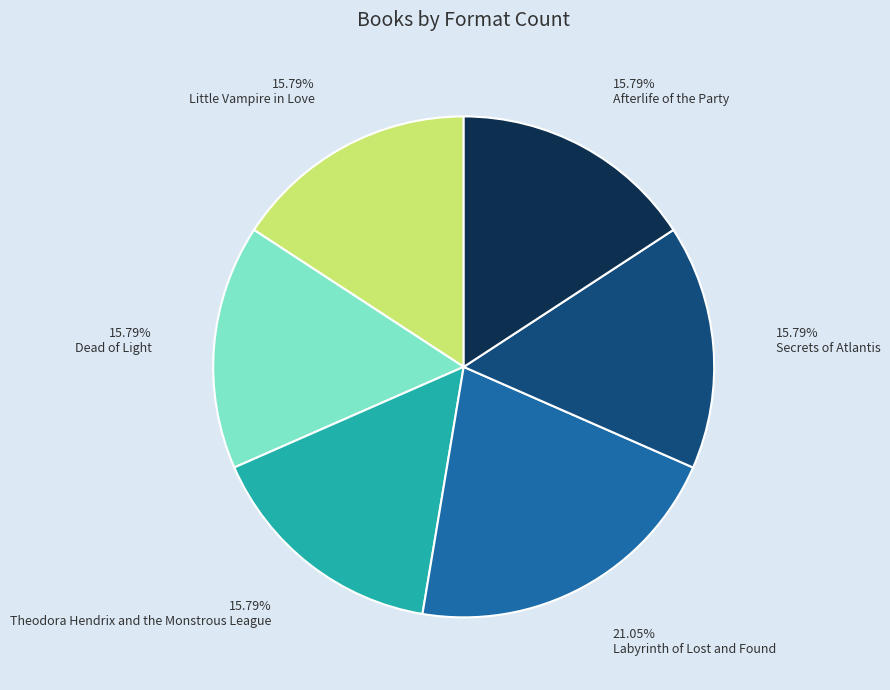

To the nearest percent, what is the average slice percentage?

17%